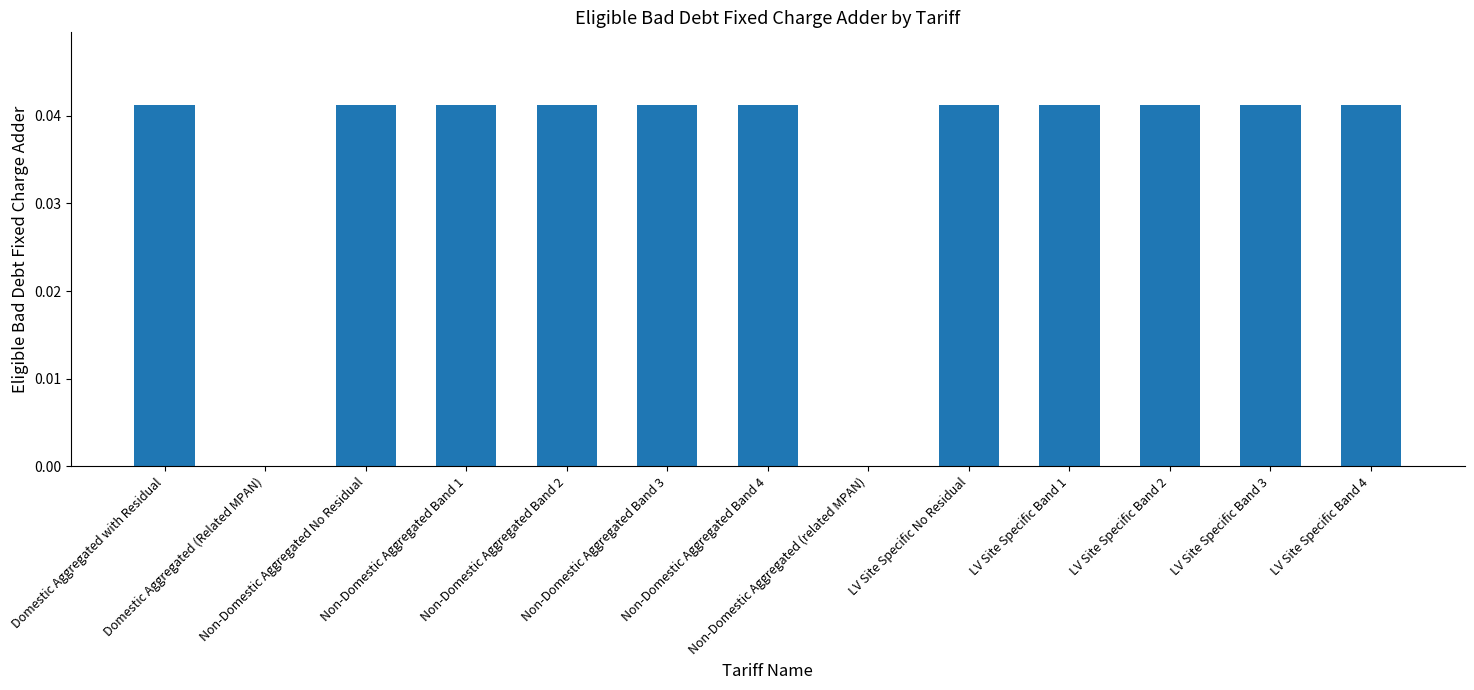

Is it true that the value at Non-Domestic Aggregated Band 1 is 0.0?

False